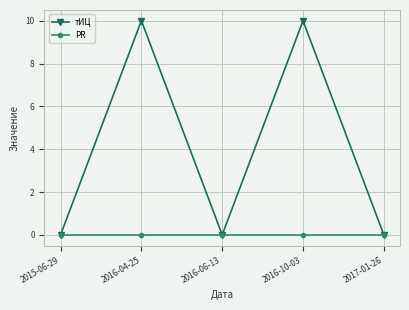

Which series has the largest range (max minus min)?

тИЦ